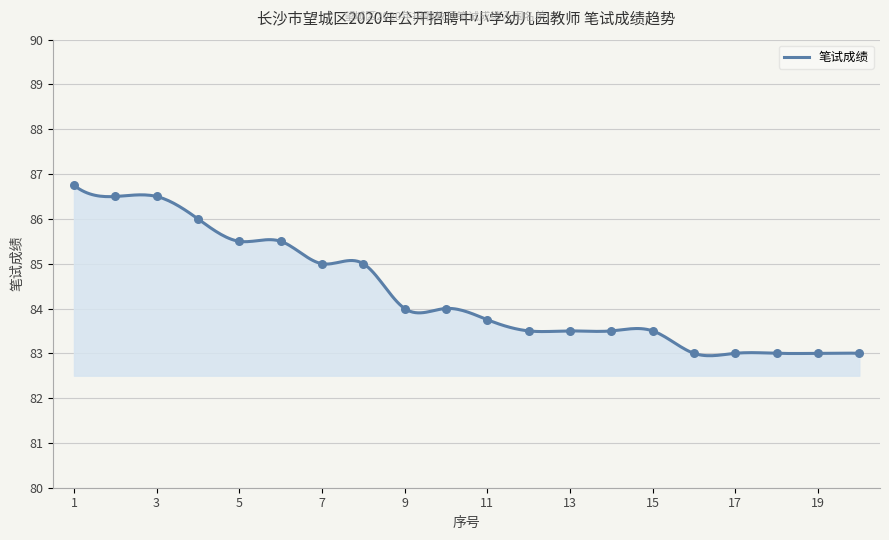

What is the change in value from 11 to 20?

-0.8